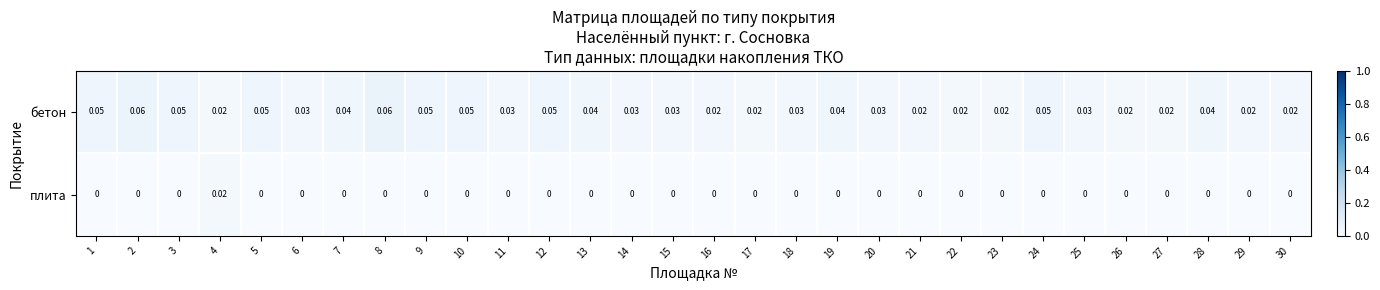

How many data points does each series have?

30